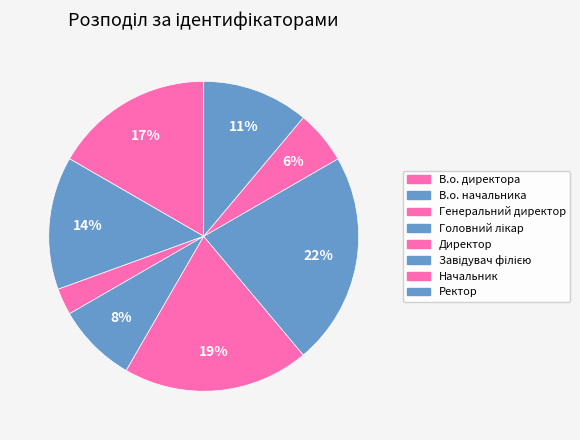

Which slice is the largest?

Завідувач філією